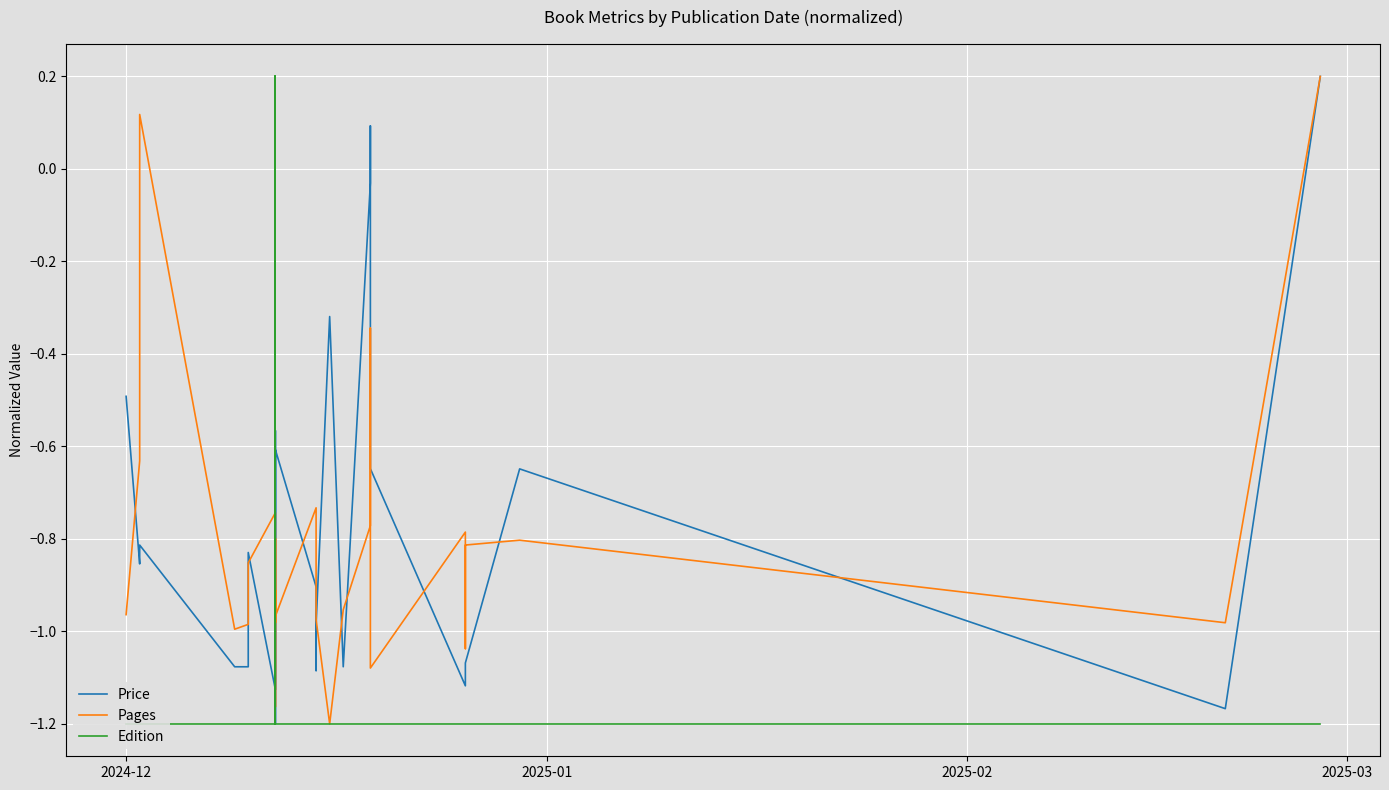

Does the chart display data point markers on the line(s)?

No